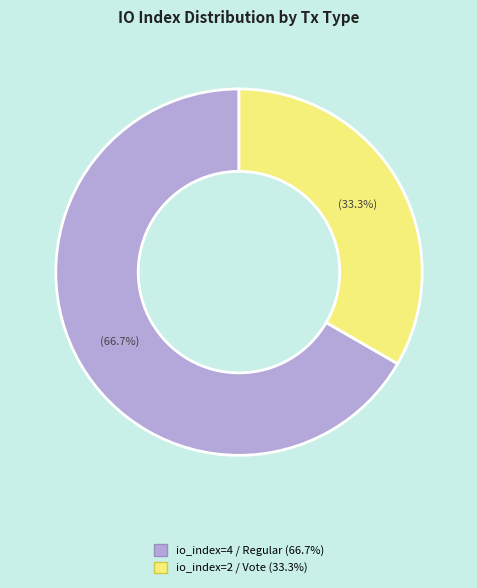

Is there a majority slice in this chart?

Yes